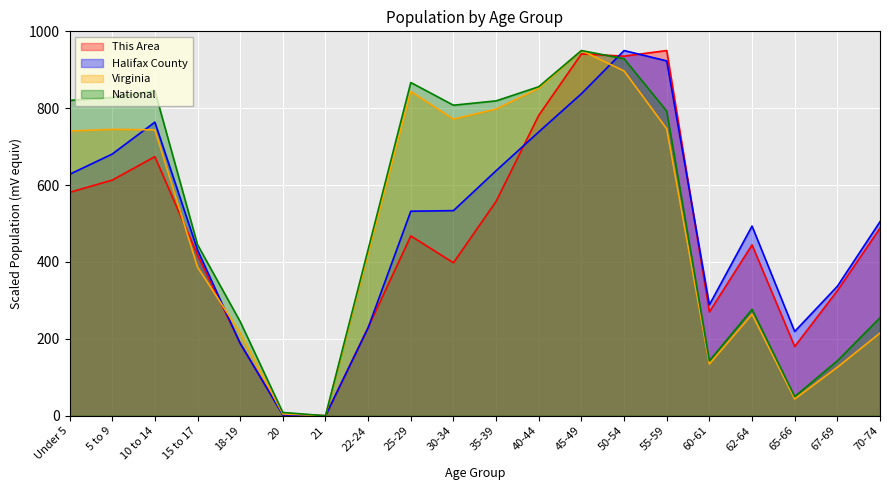

Between which two adjacent categories do Virginia and Halifax County first intersect?

5 to 9 and 10 to 14